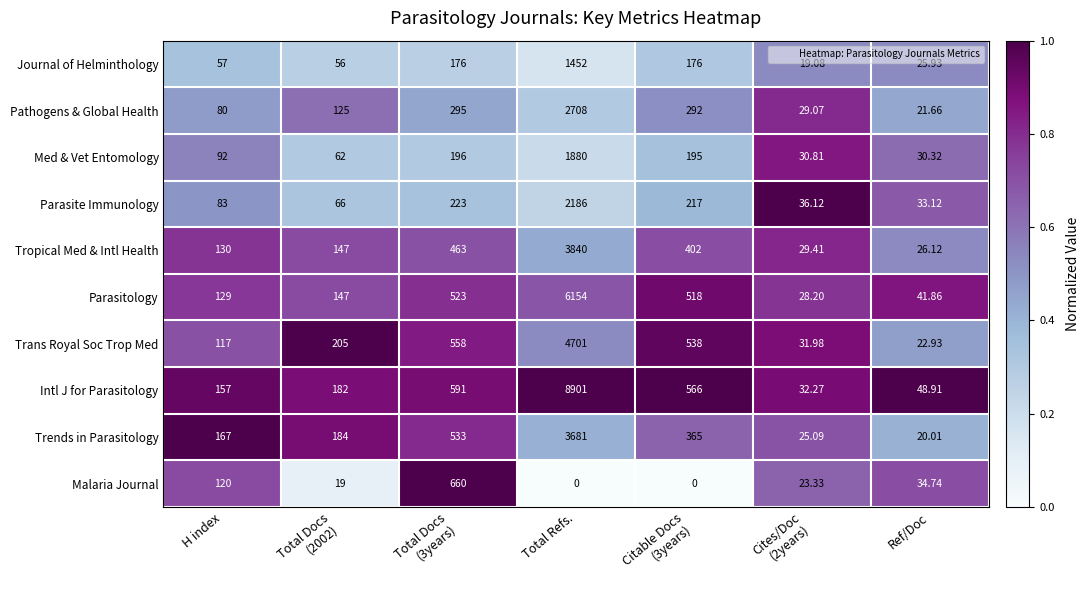

Rank the series by their maximum value, from lowest to highest.

Malaria Journal, Journal of Helminthology, Med & Vet Entomology, Parasite Immunology, Pathogens & Global Health, Trends in Parasitology, Tropical Med & Intl Health, Trans Royal Soc Trop Med, Parasitology, Intl J for Parasitology